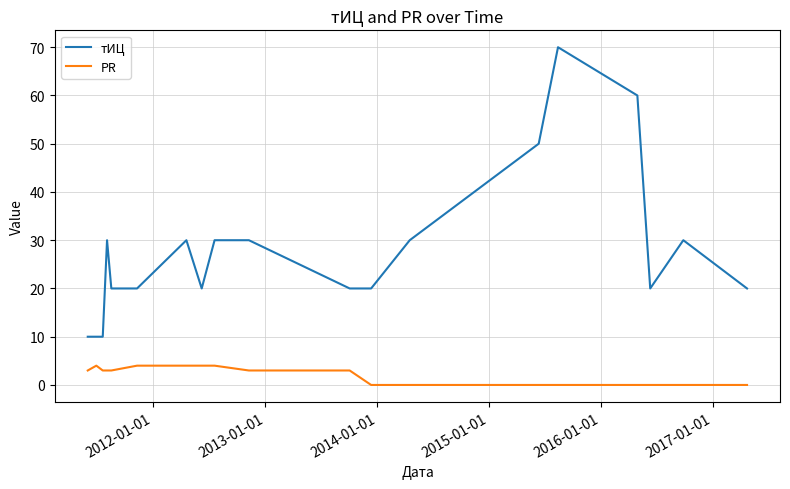

List the series in order of their overall mean, lowest first.

PR, тИЦ